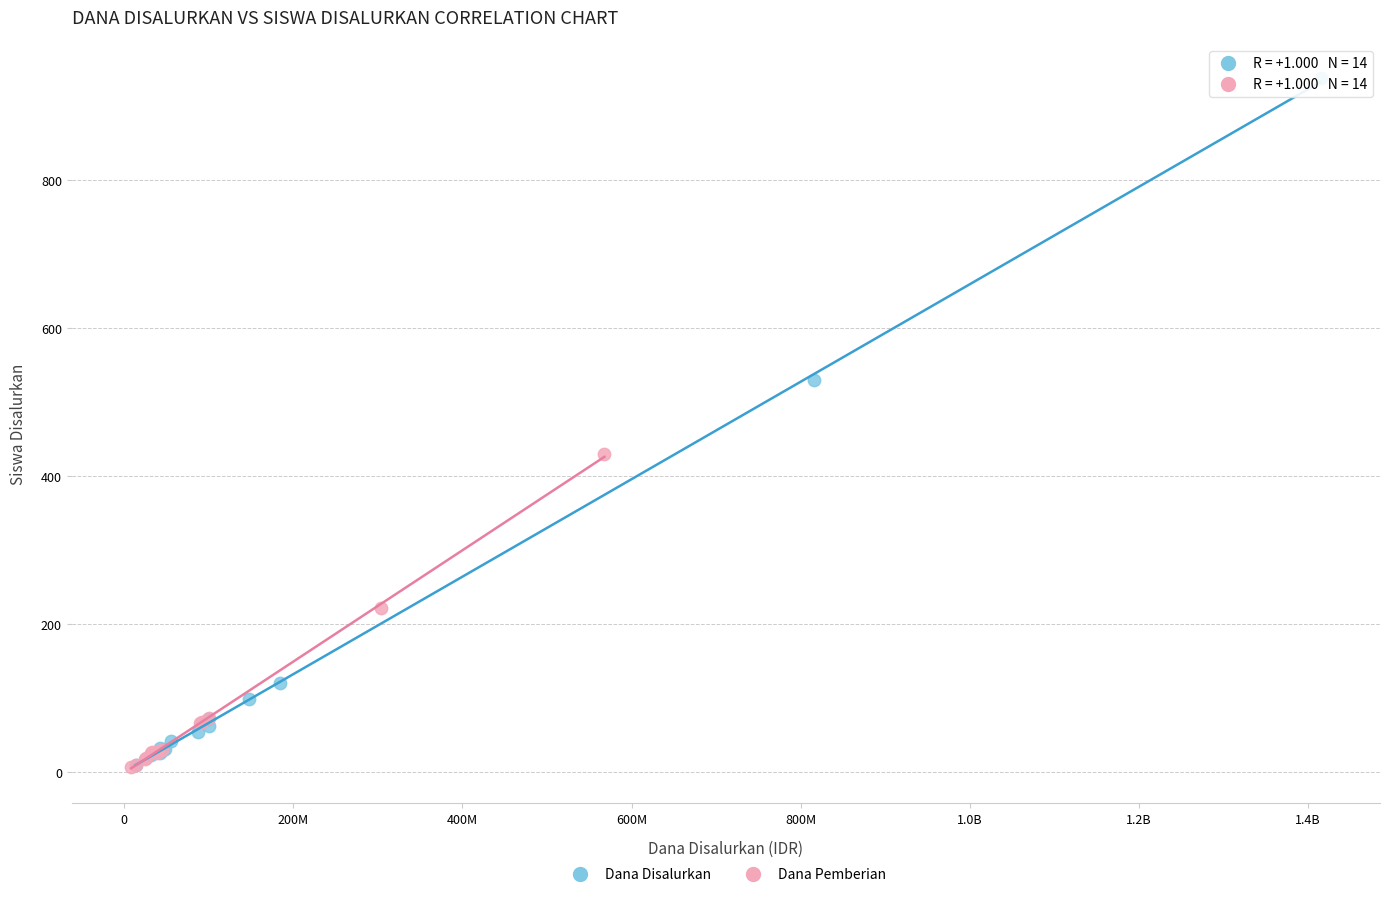

What are all the series names shown in the legend?

Dana Disalurkan, Dana Pemberian